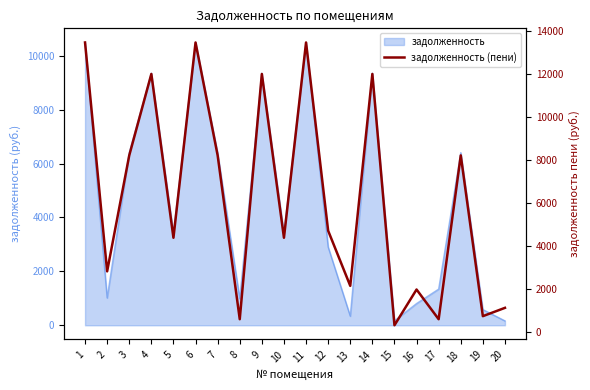

Where is the first local minimum?

2